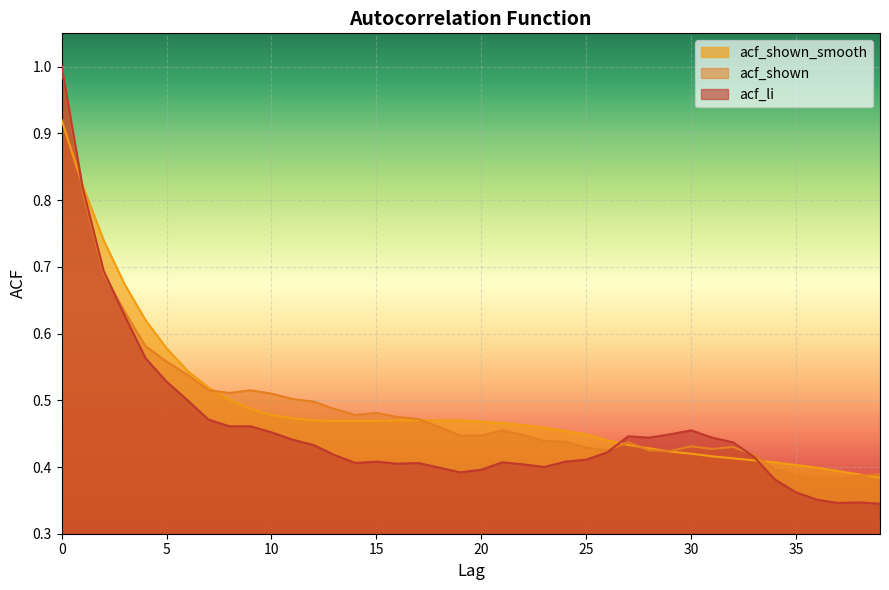

Which series ends up on top after the final intersection of acf_li and acf_shown?

acf_shown